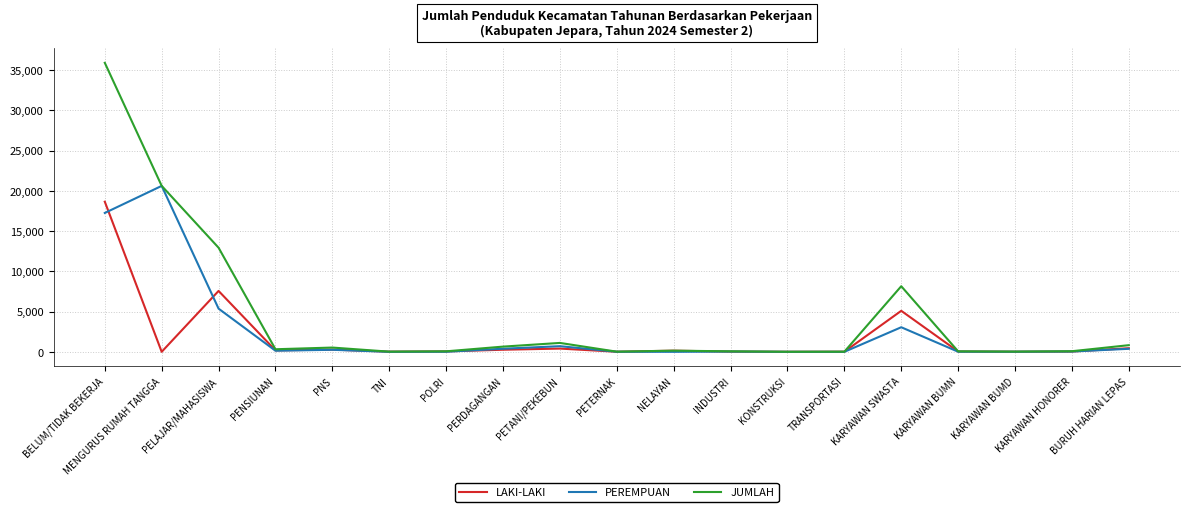

Where does the LAKI-LAKI series first go above 54?

BELUM/TIDAK BEKERJA